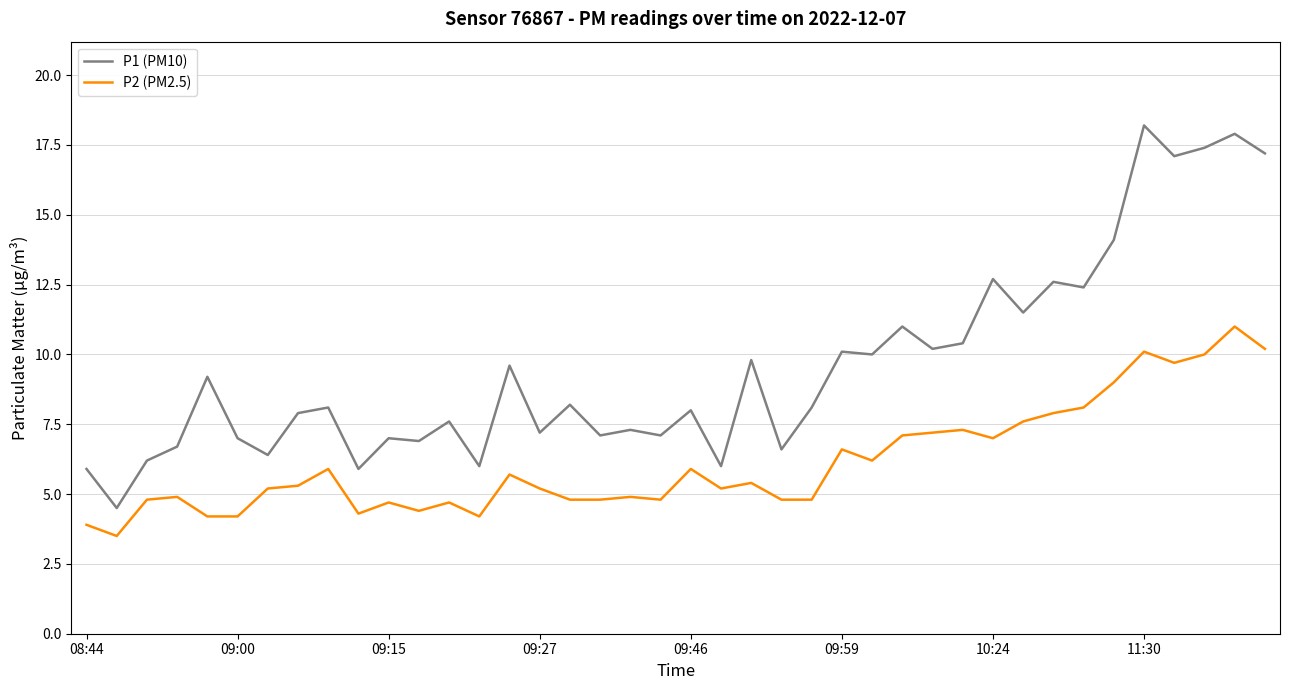

How many values in the P2 (PM2.5) series exceed 5?

23